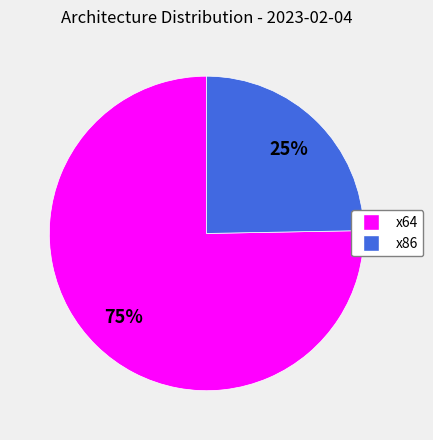

Is the sum of x64 and x86 greater than half?

Yes